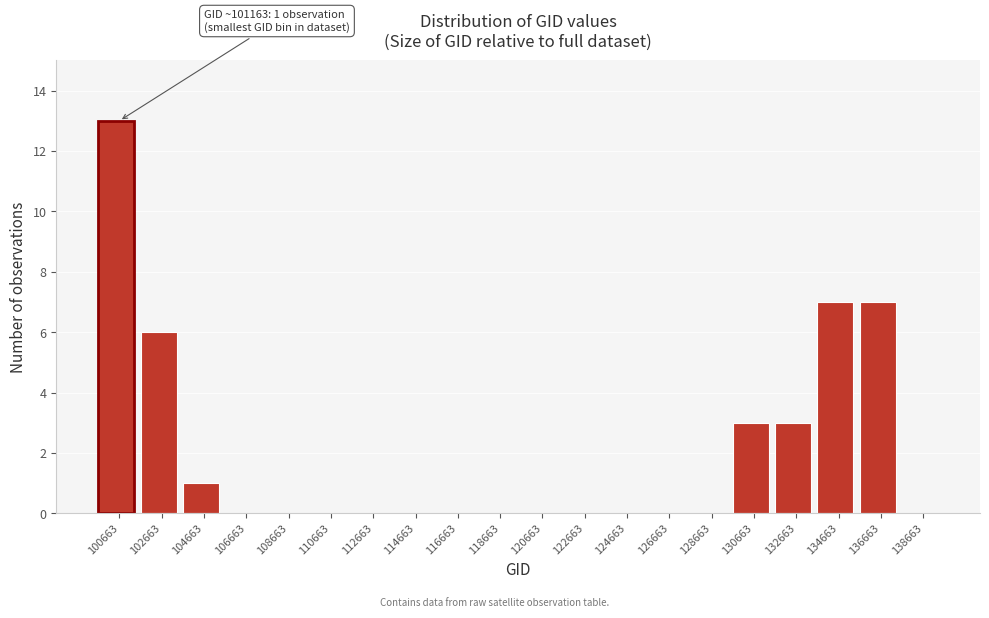

Reading left to right, list all the values displayed in this chart.

100663=13	102663=6	104663=1	106663=0	108663=0	110663=0	112663=0	114663=0	116663=0	118663=0	120663=0	122663=0	124663=0	126663=0	128663=0	130663=3	132663=3	134663=7	136663=7	138663=0